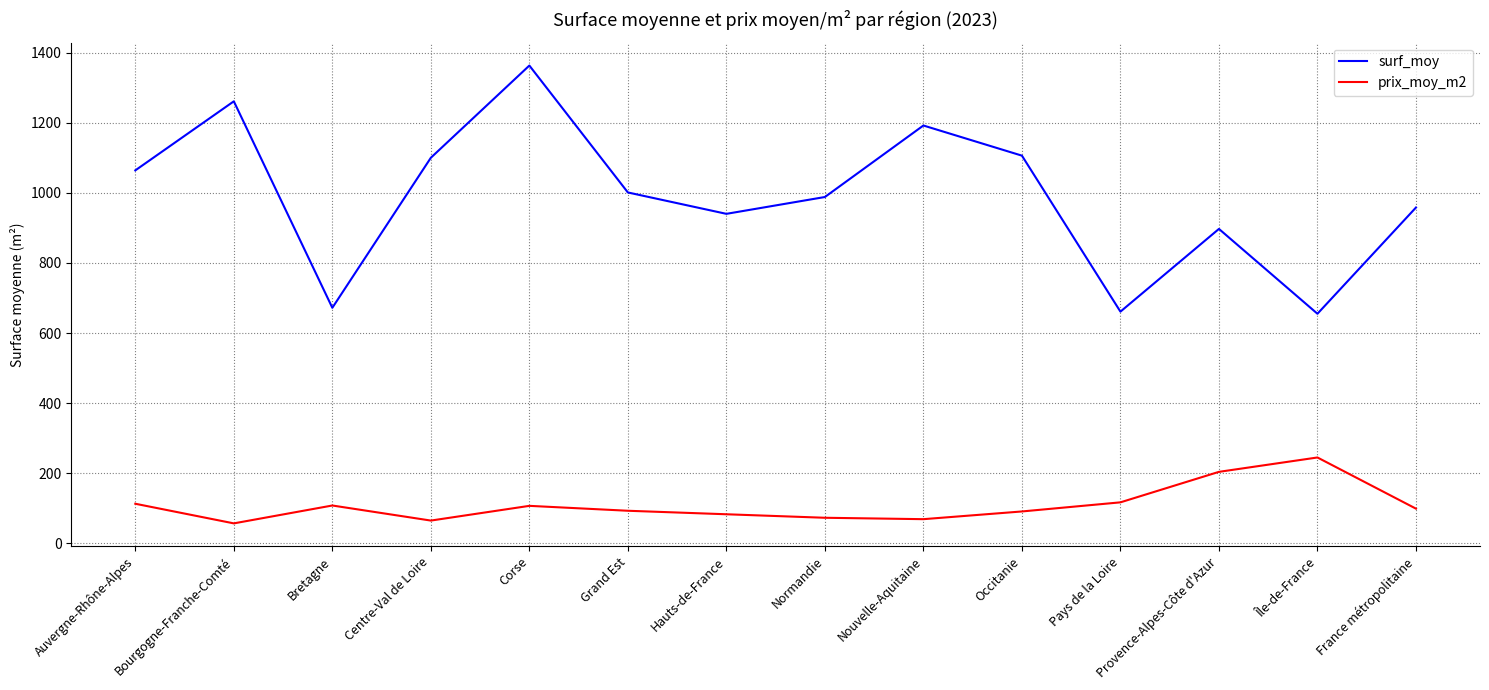

What is the maximum value shown in the chart?

1363